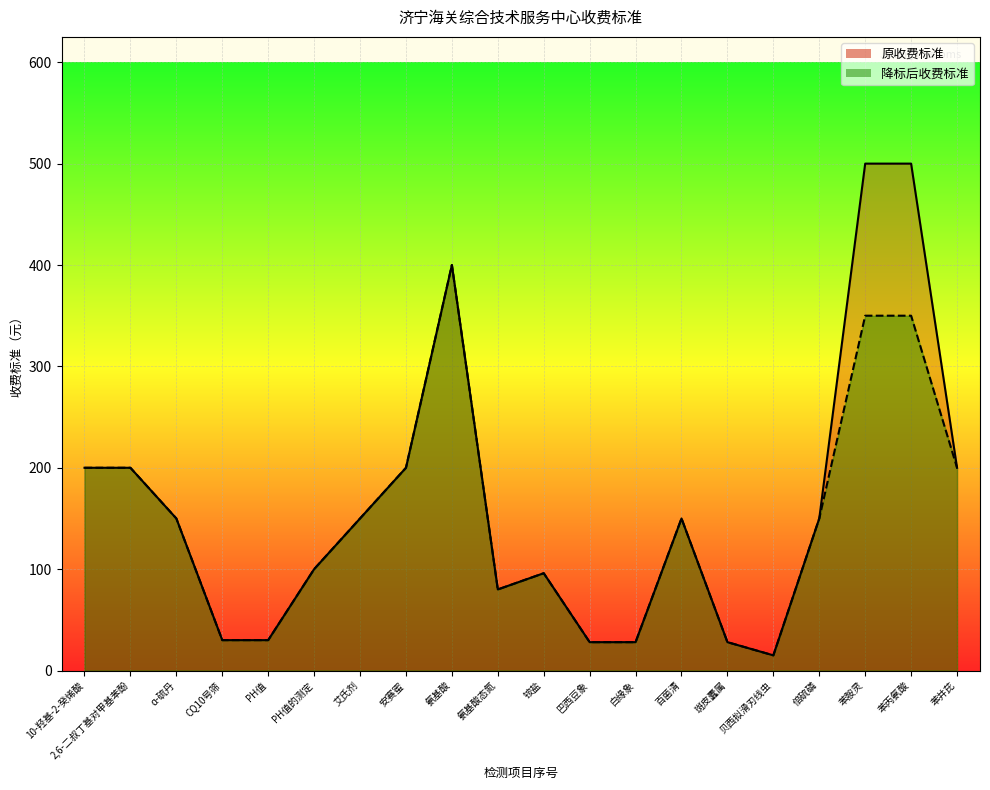

Is the value of 降标后收费标准 at 艾氏剂 greater than the value of 原收费标准 at 铵盐?

Yes